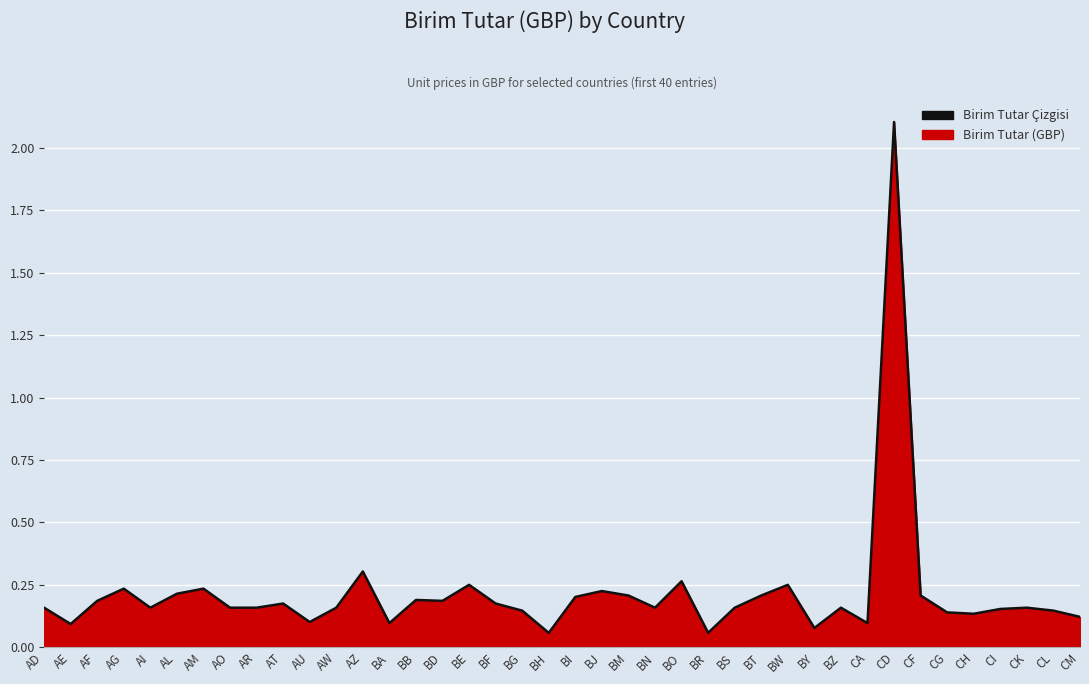

Rank the categories by value from lowest to highest.

BH, BR, BY, AE, BA, CA, AU, CM, CH, CG, BG, CL, CI, AD, AI, AO, AR, AW, BN, BS, BZ, CK, AT, BF, AF, BD, BB, BI, BM, BT, CF, AL, BJ, AG, AM, BE, BW, BO, AZ, CD